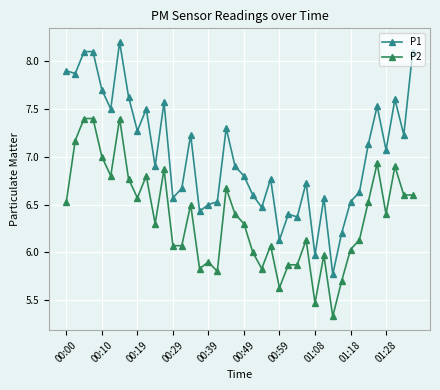

Which series has the largest total across all categories?

P1